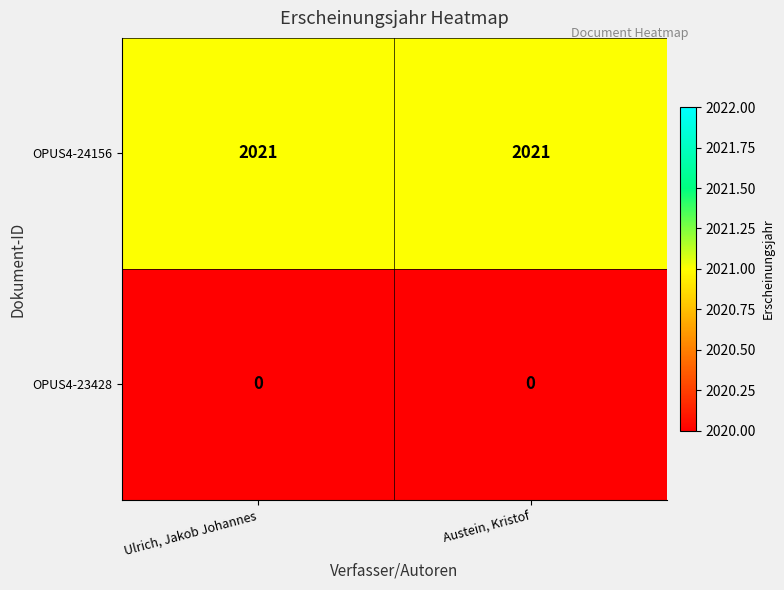

True or false: OPUS4-24156 has a value of 1365 at Austein, Kristof.

False